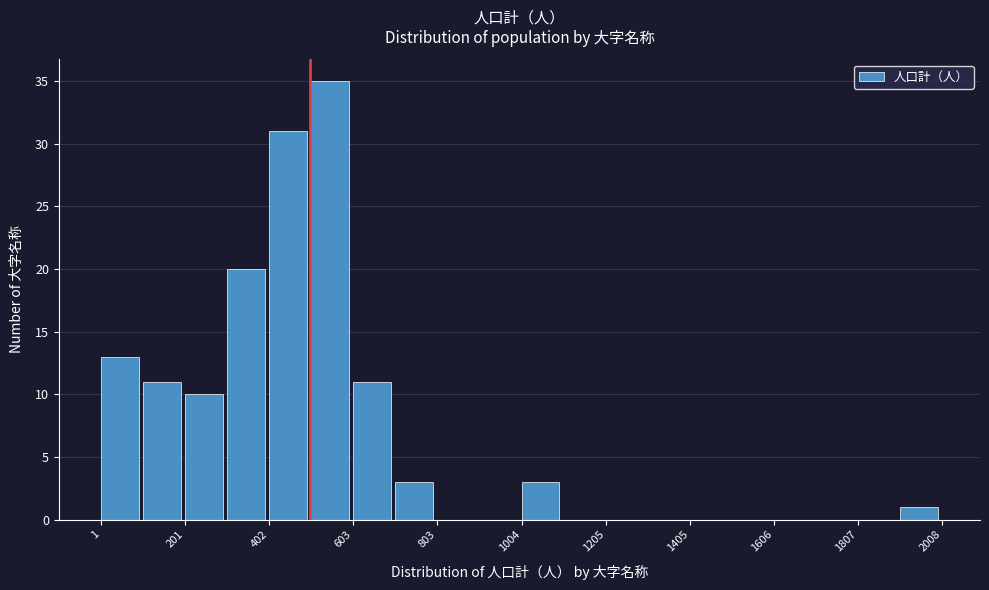

Read against the x-axis, roughly where is the centre of the tallest bar?

550